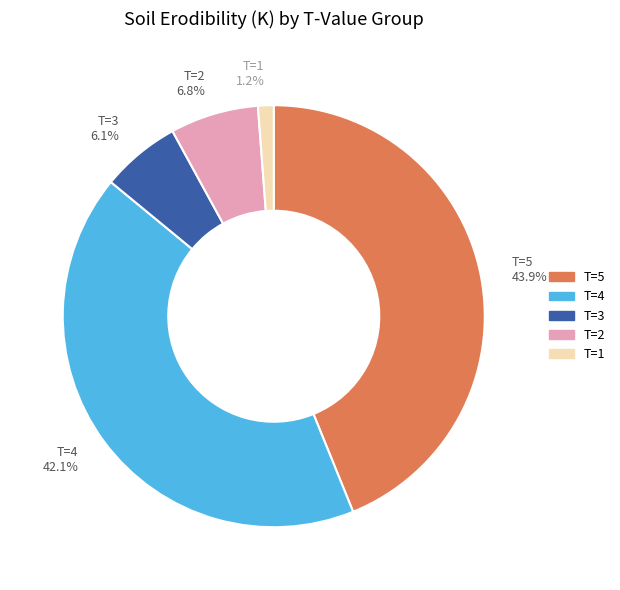

Is there any slice that represents more than half of the pie?

No